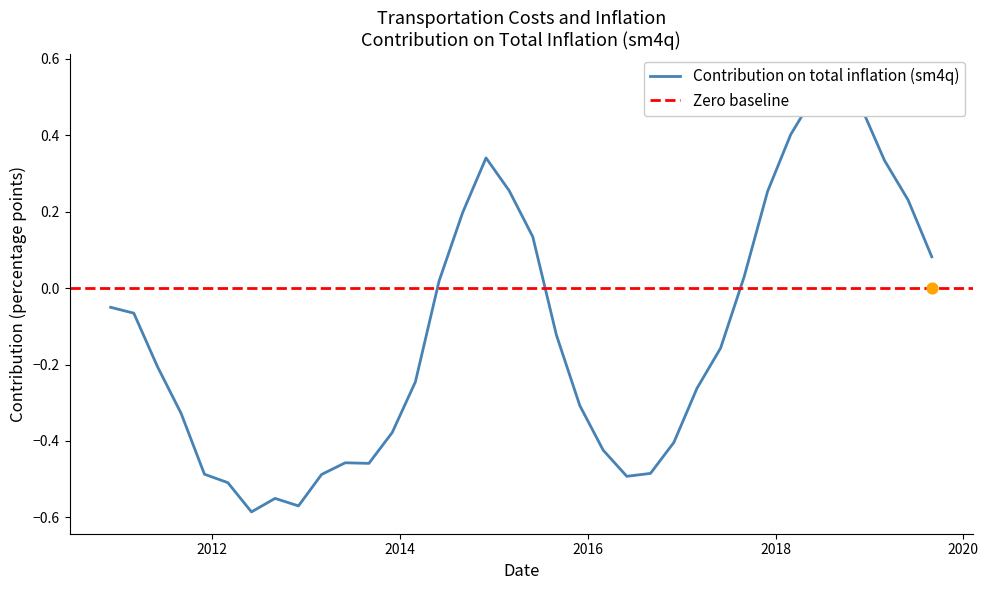

What is the change in value from 2016-09-01 to 2019-03-01?

+0.8